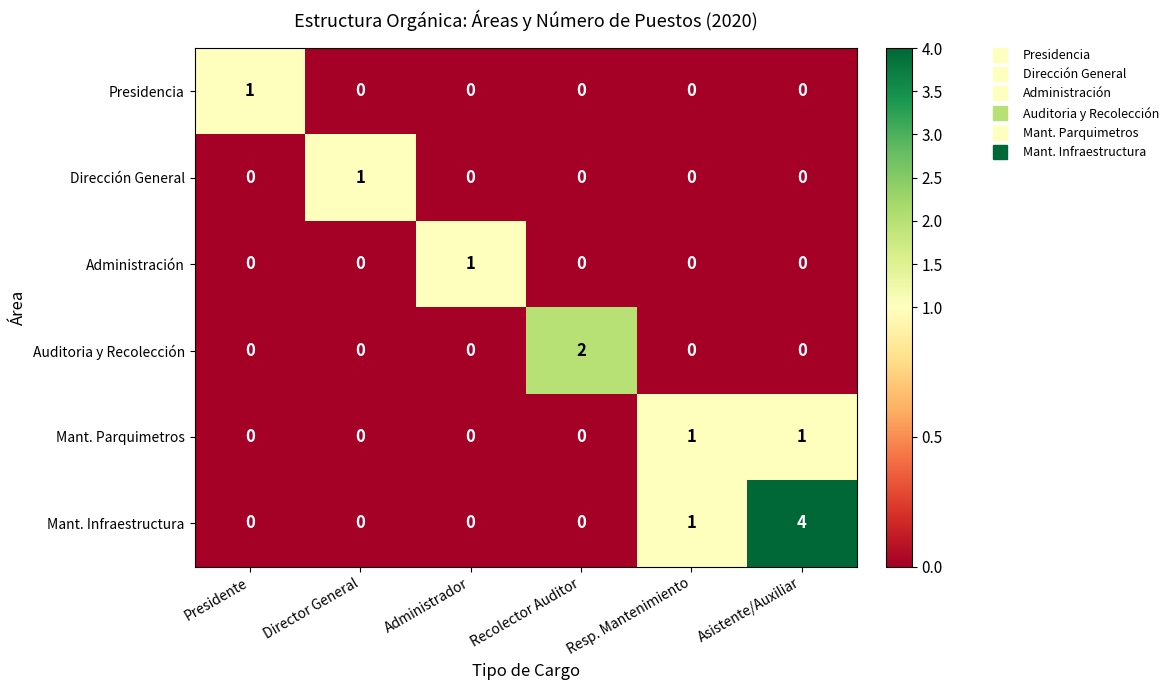

Count the Presidencia values in the range 0 to 1.

6